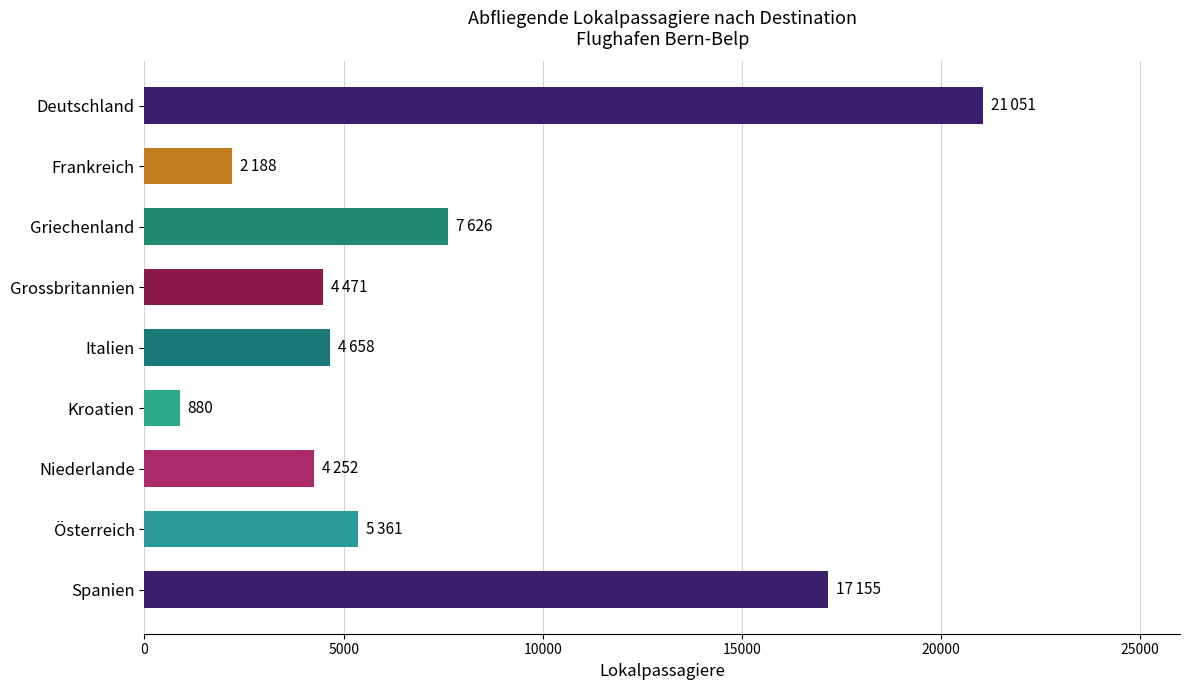

How many bars are there in total?

9